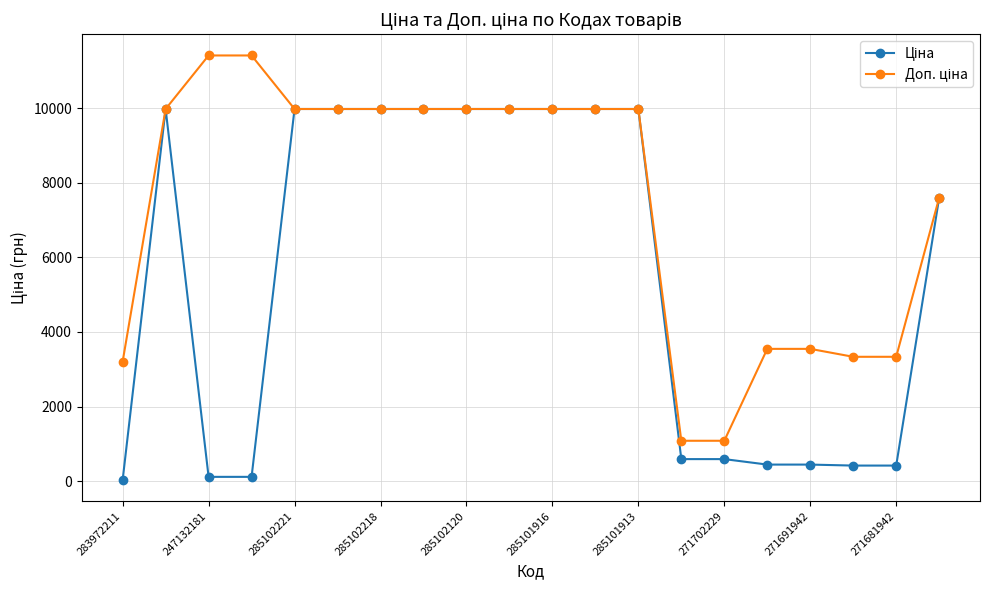

What is the maximum value shown in the chart?

11410.0